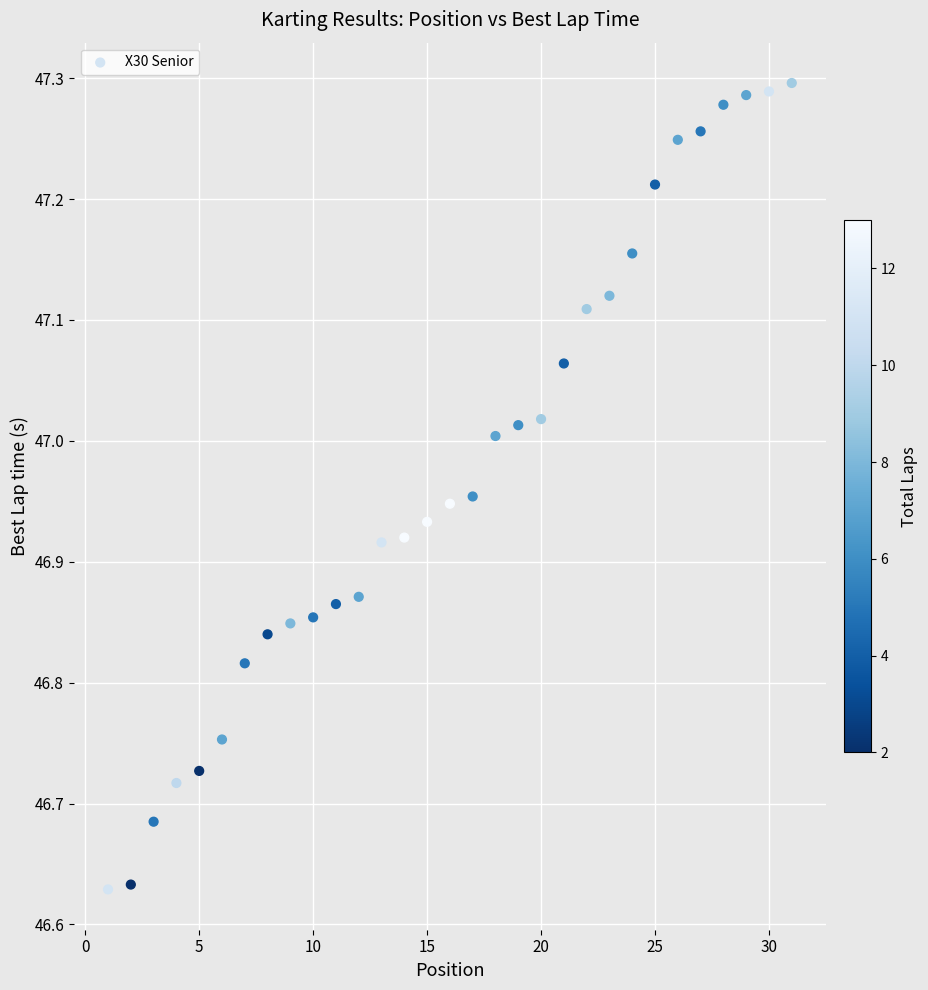

What is the range of Y values (max minus min)?

0.7